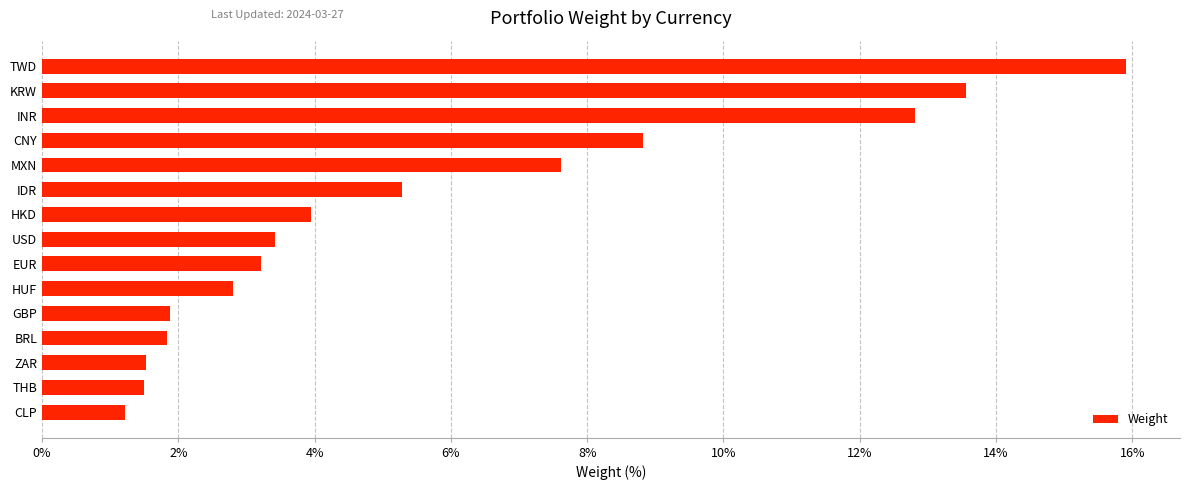

The chart shows a value of 0.5 at CLP. True or false?

False